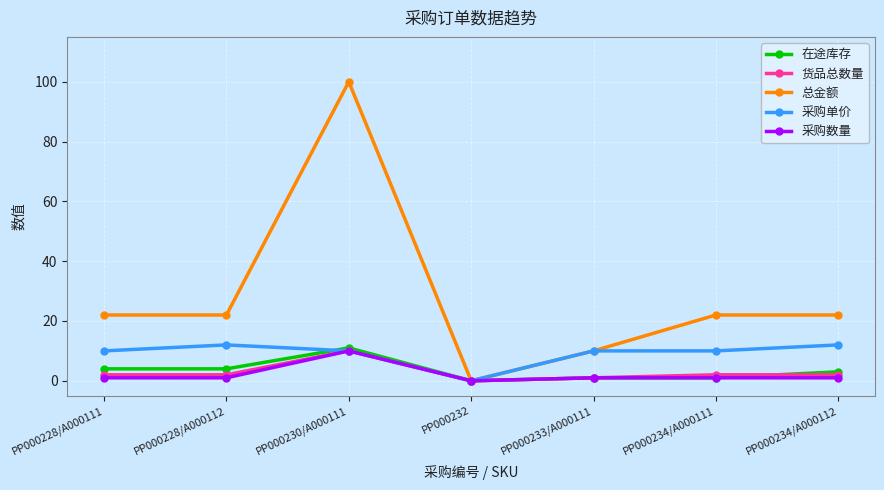

The value of 总金额 at PP000234/A000111 is 39. True or false?

False